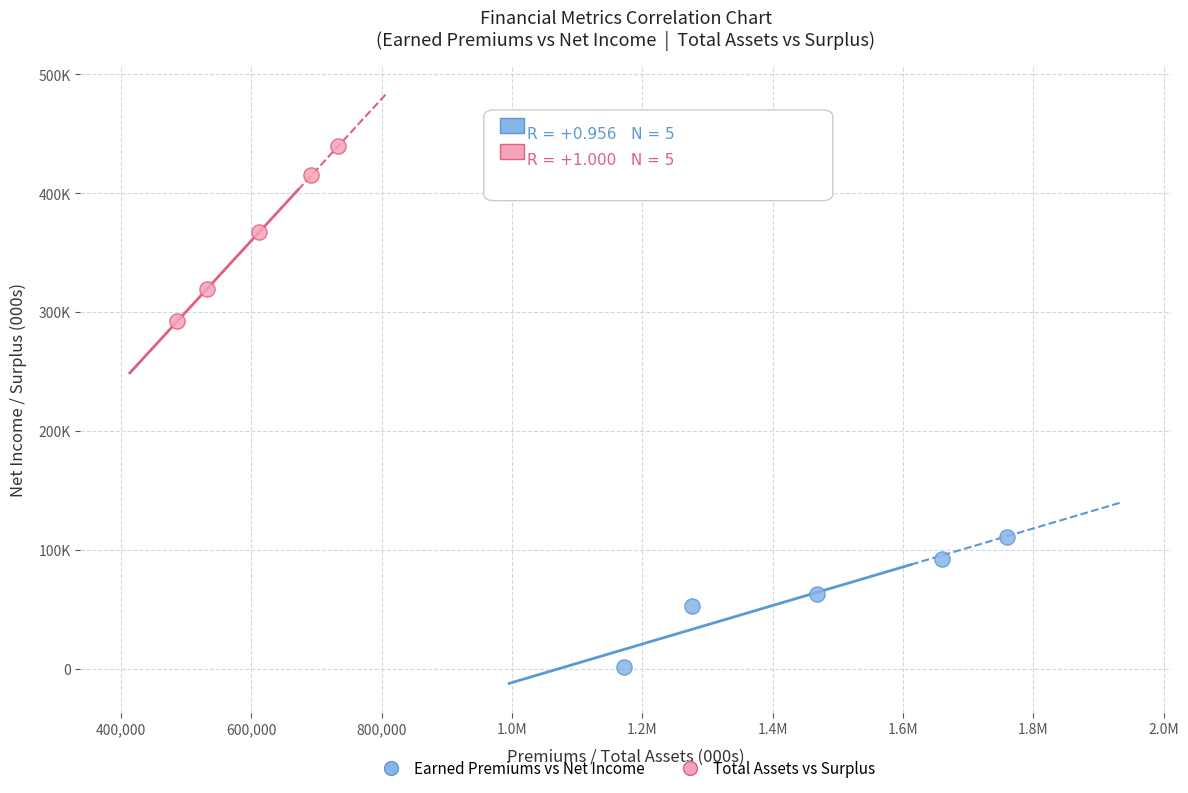

Which series has the largest Y range (max minus min)?

Total Assets vs Surplus